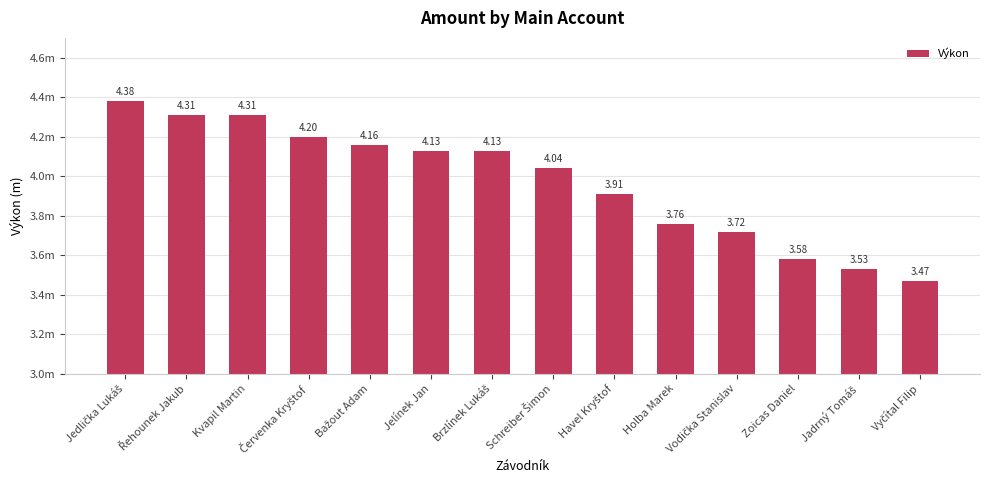

How many series are shown in this chart?

1